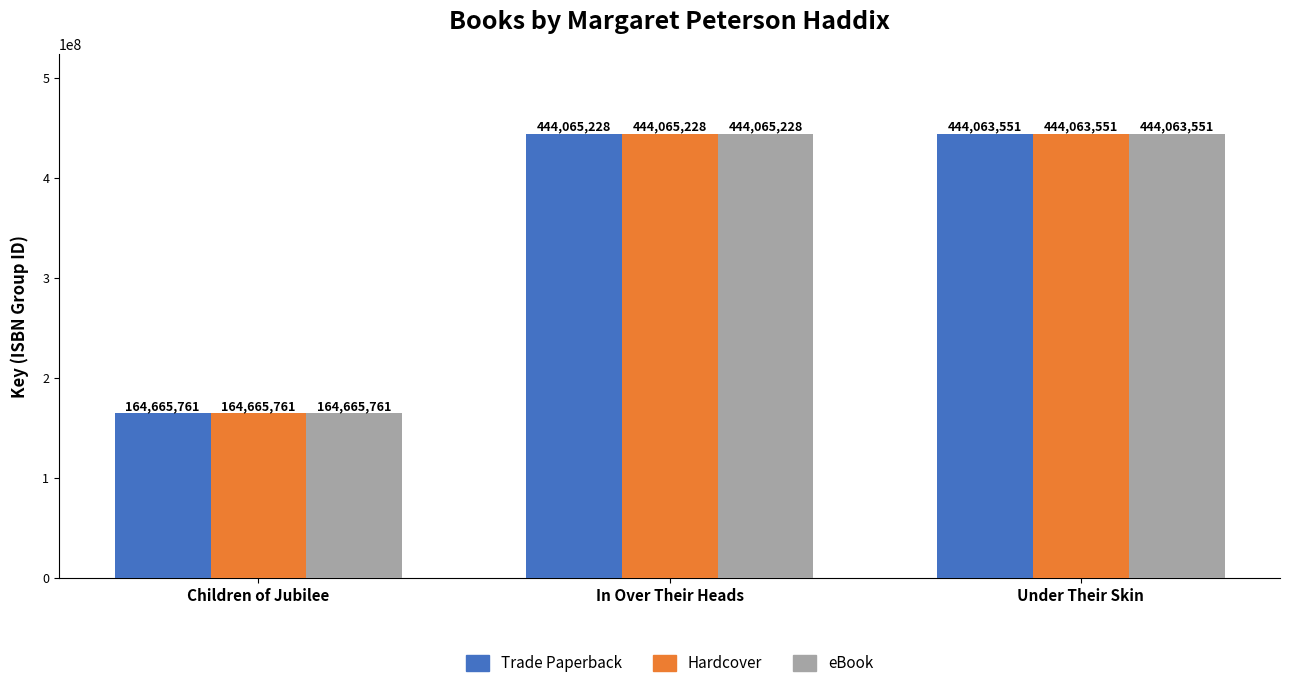

What is the value of the Trade Paperback bar at the 1st from the left?

164665761